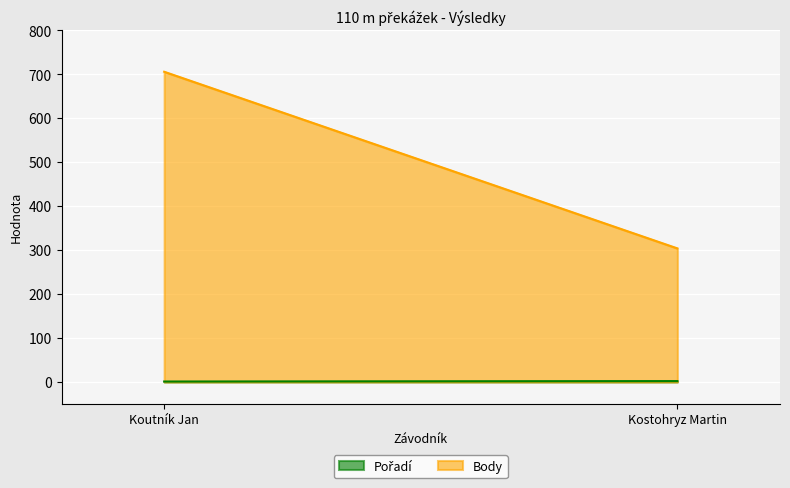

Count the Body values in the range 304 to 706.

2